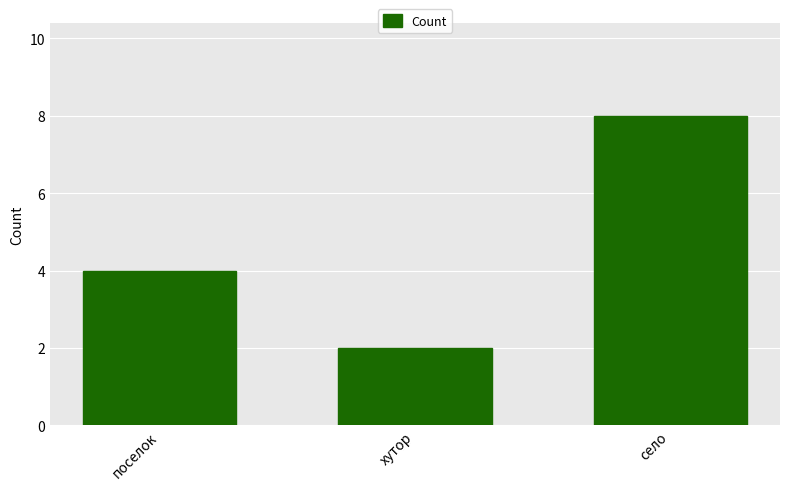

Count the number of data series in this chart.

1